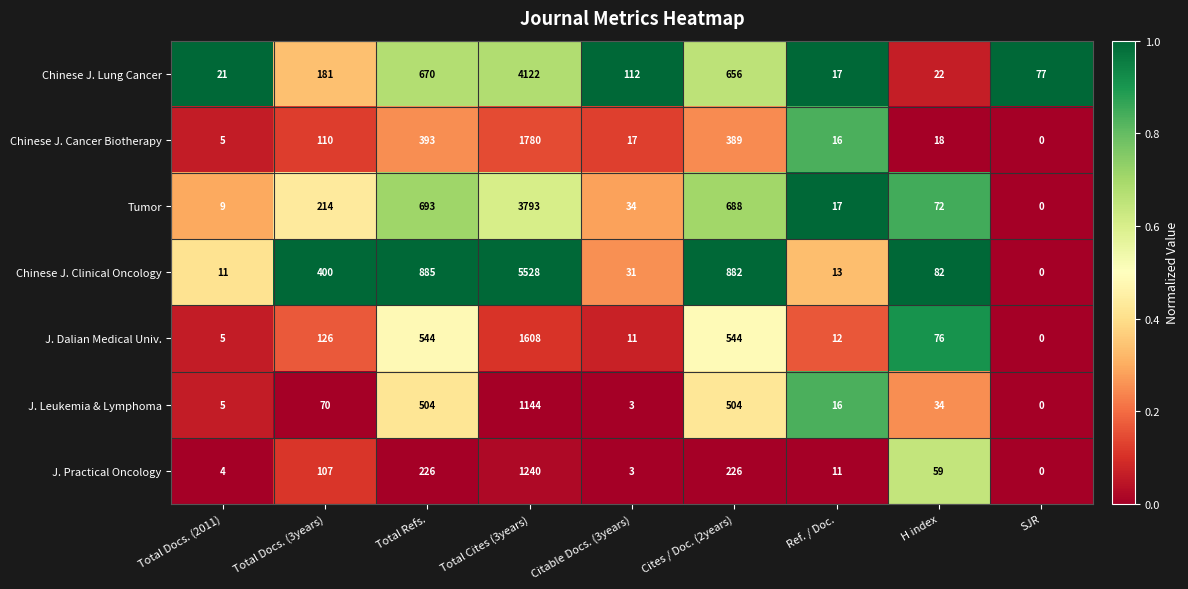

What is the maximum value shown in the chart?

5528